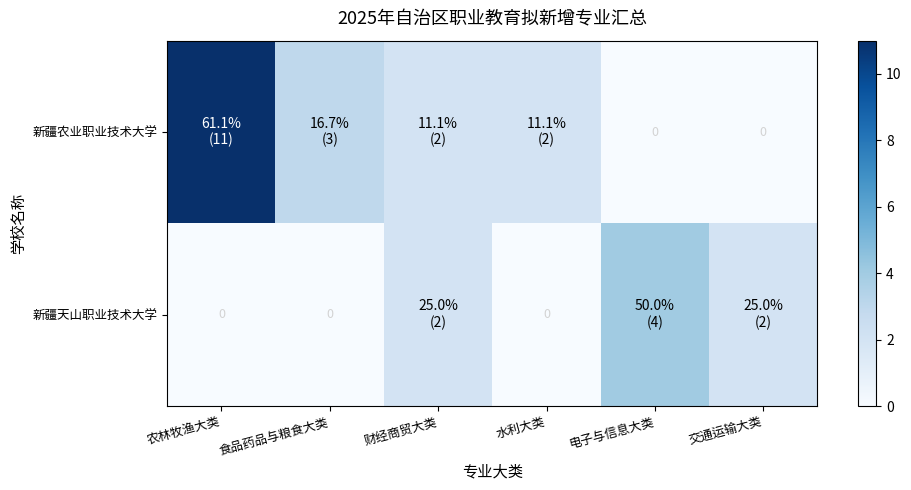

True or false: 新疆天山职业技术大学 has a value of 3 at 交通运输大类.

False